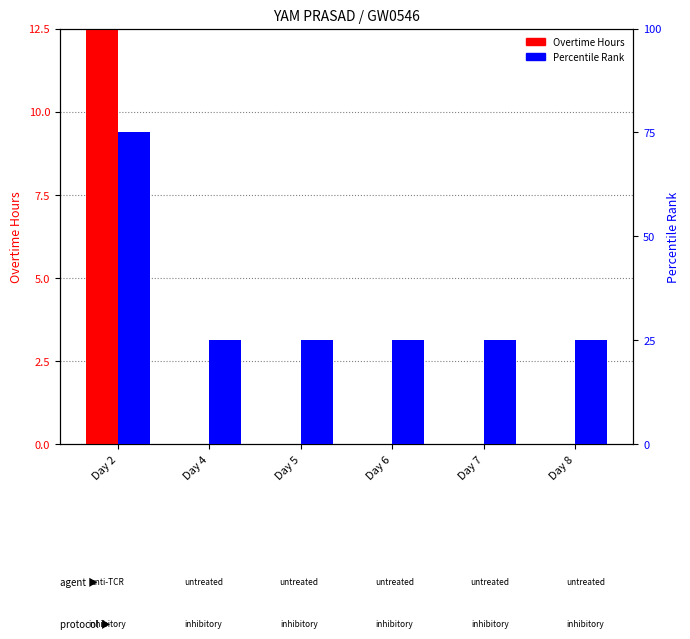

The Percentile Rank series shows 37.1 at Day 5. True or false?

False